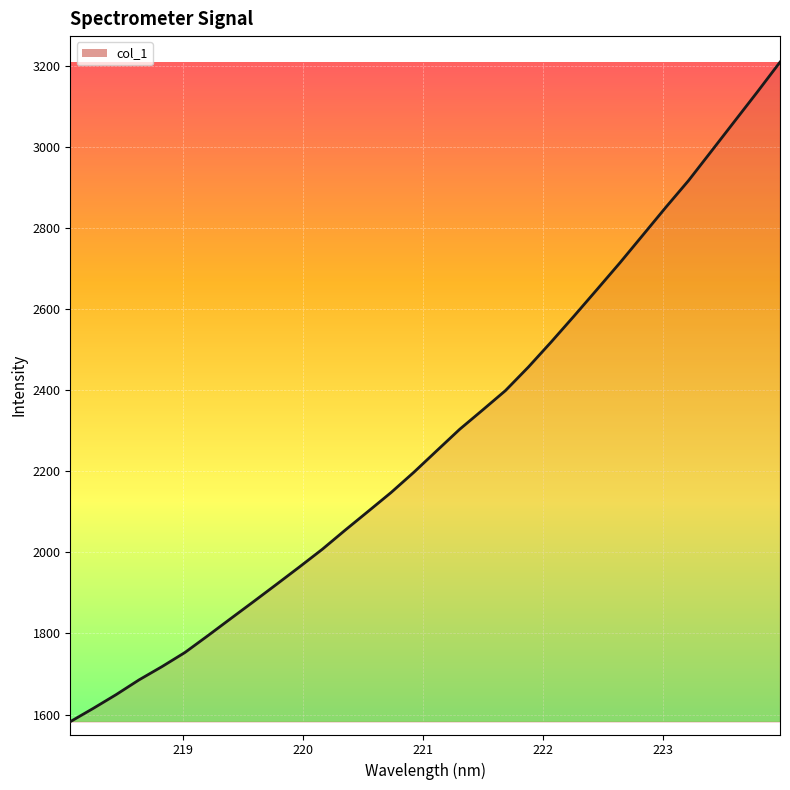

What is the smallest value displayed?

1582.3